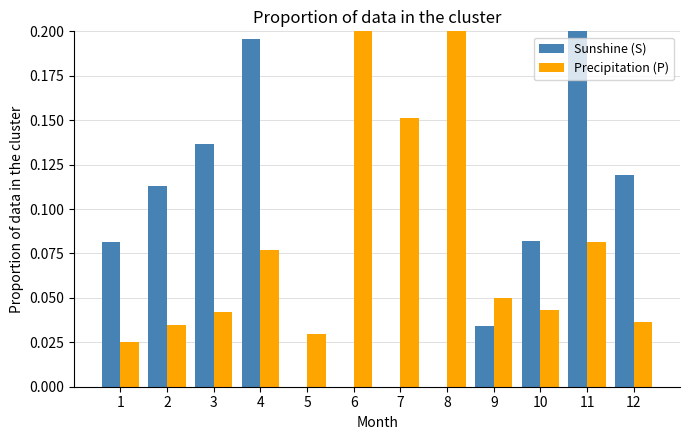

How many distinct data groups are displayed?

2